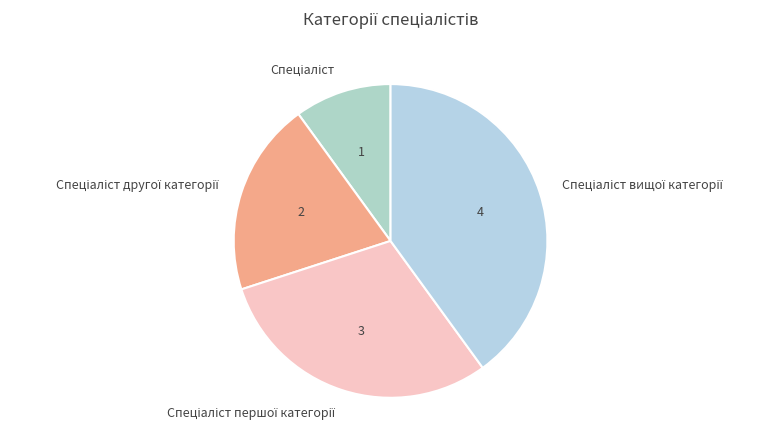

Is there a majority slice in this chart?

No